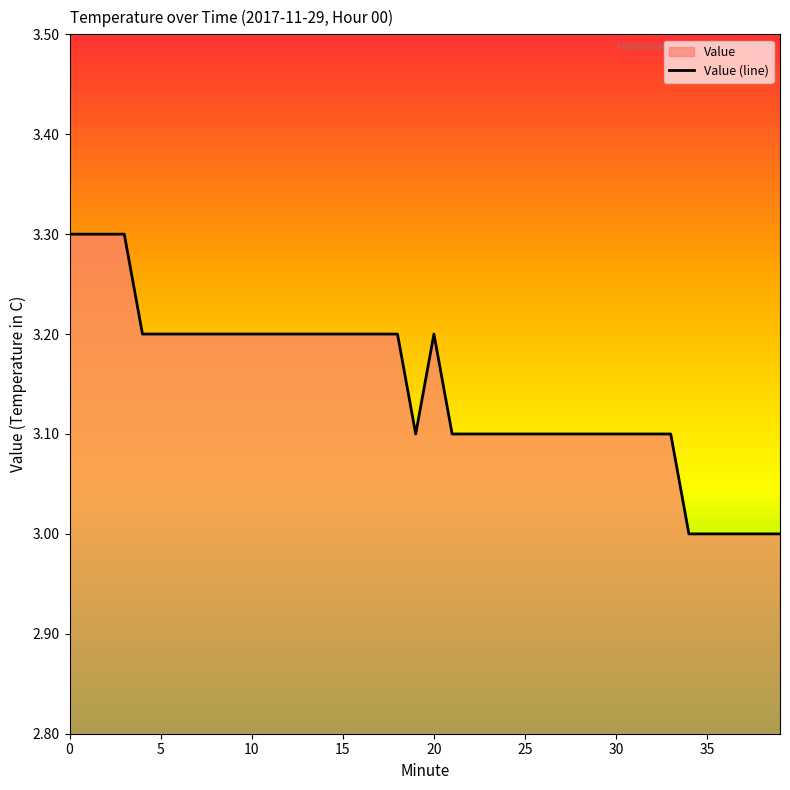

How many values exceed 3?

34